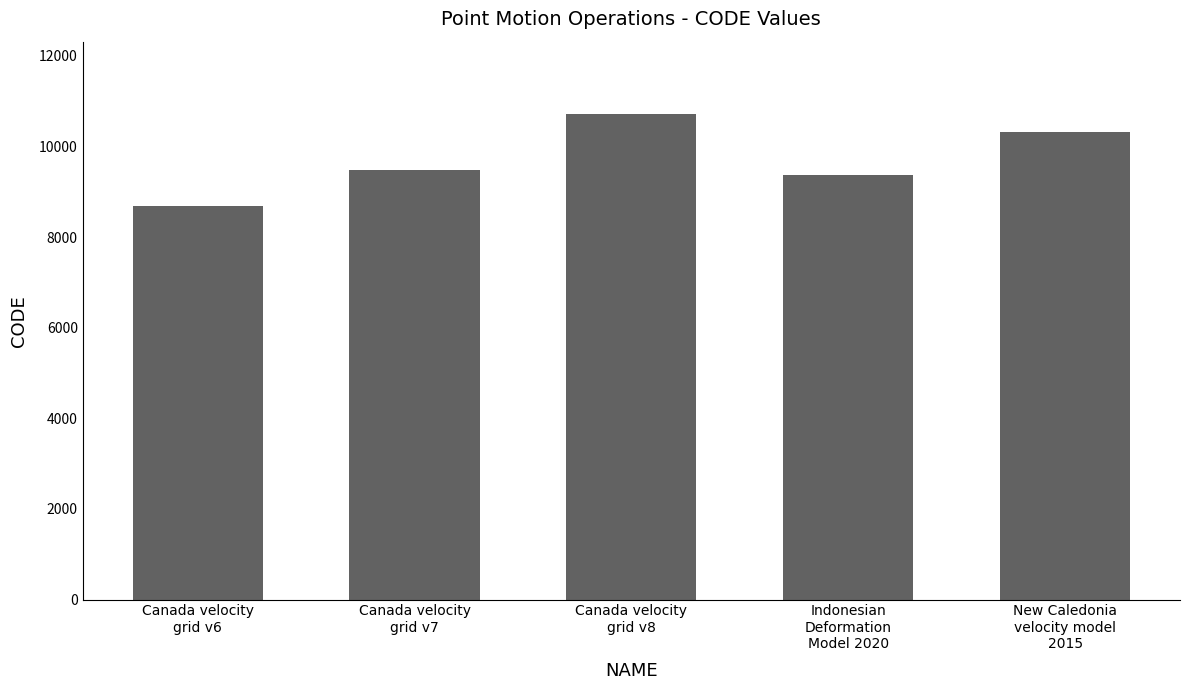

What position from the left is Indonesian
Deformation
Model 2020?

4